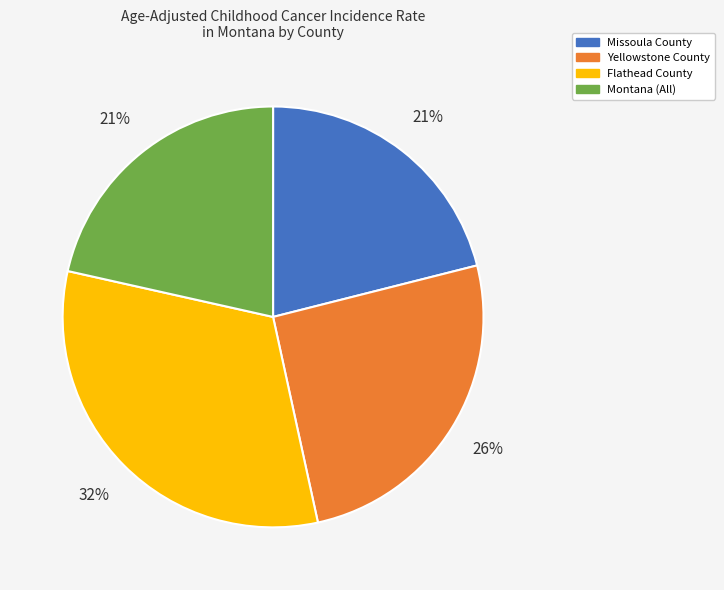

True or false: Missoula County accounts for 21% of the total.

True